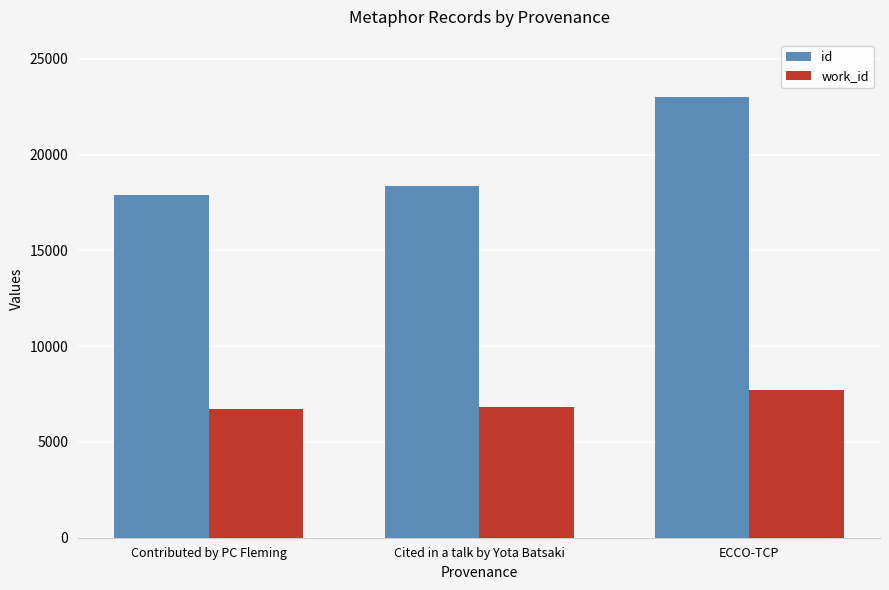

The value of work_id at Cited in a talk by Yota Batsaki is 6838. True or false?

True